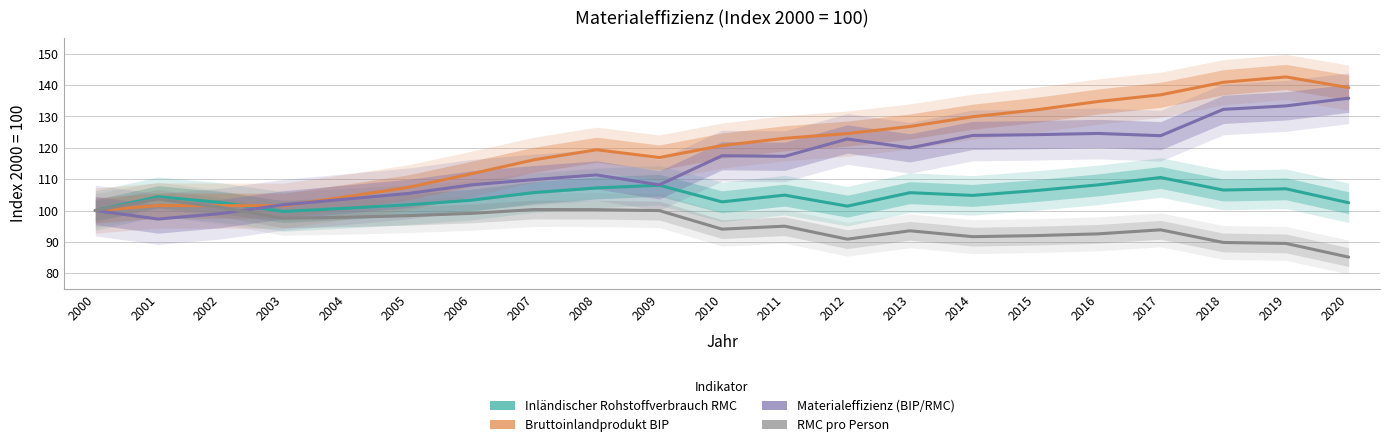

Rank the series by their maximum value, from lowest to highest.

RMC pro Person, Inländischer Rohstoffverbrauch RMC, Materialeffizienz (BIP/RMC), Bruttoinlandprodukt BIP